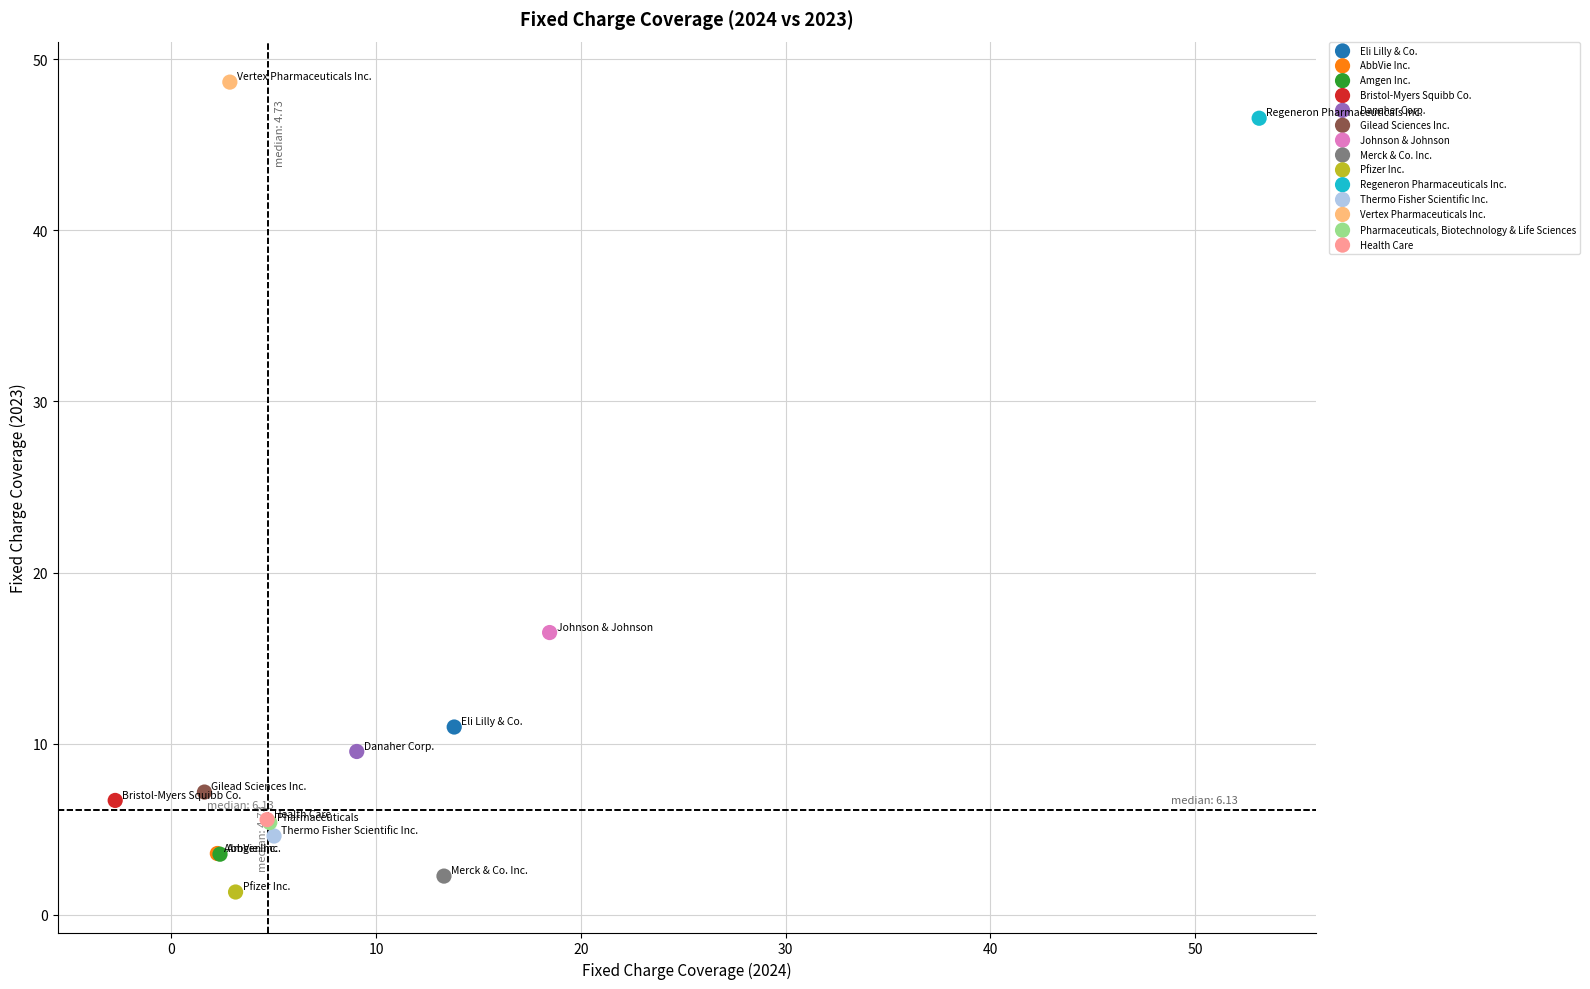

Which series reaches the maximum Y coordinate?

Vertex Pharmaceuticals Inc.